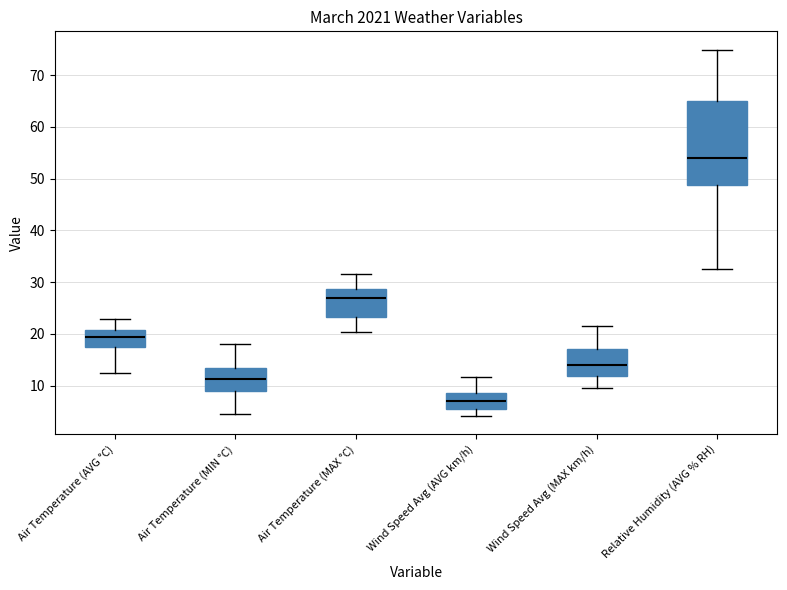

Reading left to right, transcribe this box plot: for each box, give where its median line is, the range the box spans, and where its two whiskers end, as read against the y-axis. The values are not printed on the chart, so give them approximately, as read against the axis.

Air Temperature (AVG °C): median 19, box 17 to 21, whiskers 12 to 23
Air Temperature (MIN °C): median 11, box 9 to 13, whiskers 5 to 18
Air Temperature (MAX °C): median 27, box 23 to 29, whiskers 20 to 32
Wind Speed Avg (AVG km/h): median 7, box 6 to 9, whiskers 4 to 12
Wind Speed Avg (MAX km/h): median 14, box 12 to 17, whiskers 10 to 21
Relative Humidity (AVG % RH): median 54, box 49 to 65, whiskers 33 to 75